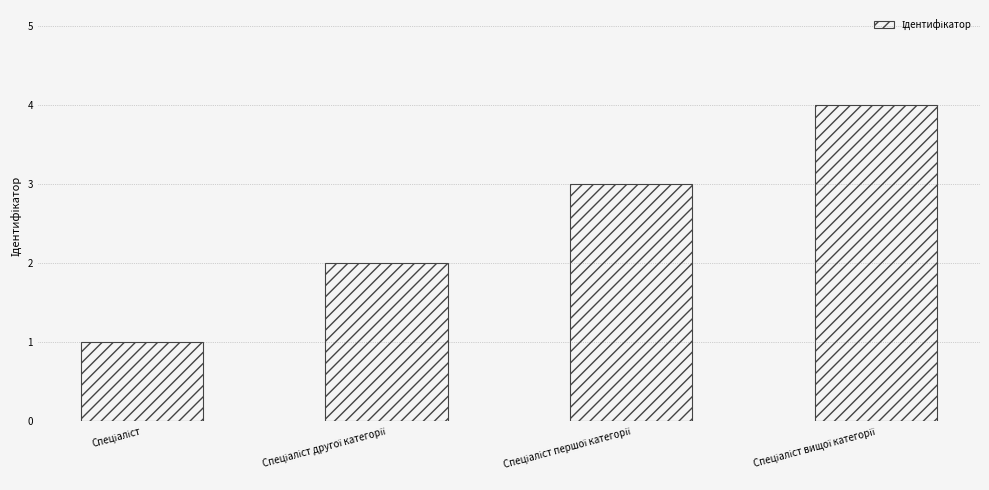

What is the greatest value displayed?

4